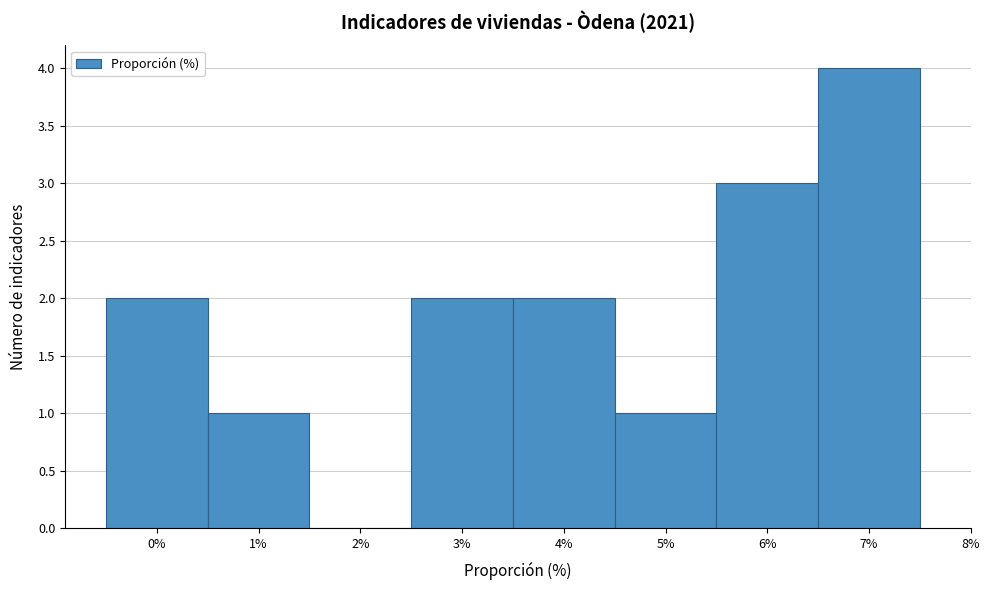

Which range on the x-axis has the tallest bar?

6.5 to 7.5